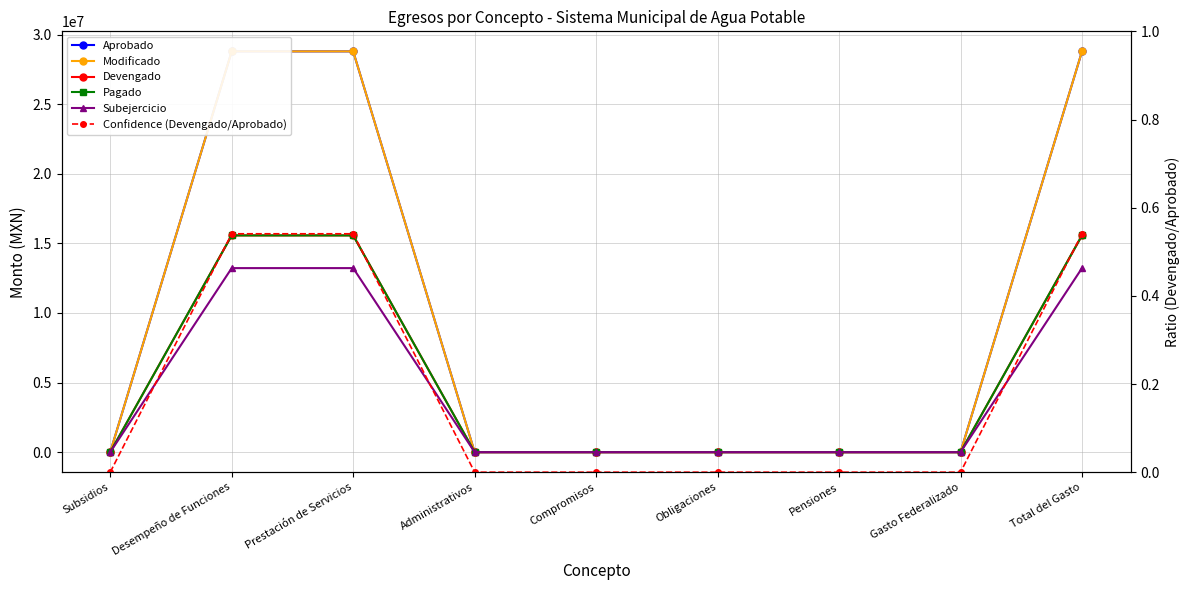

True or false: Pagado and Aprobado cross at least once.

False